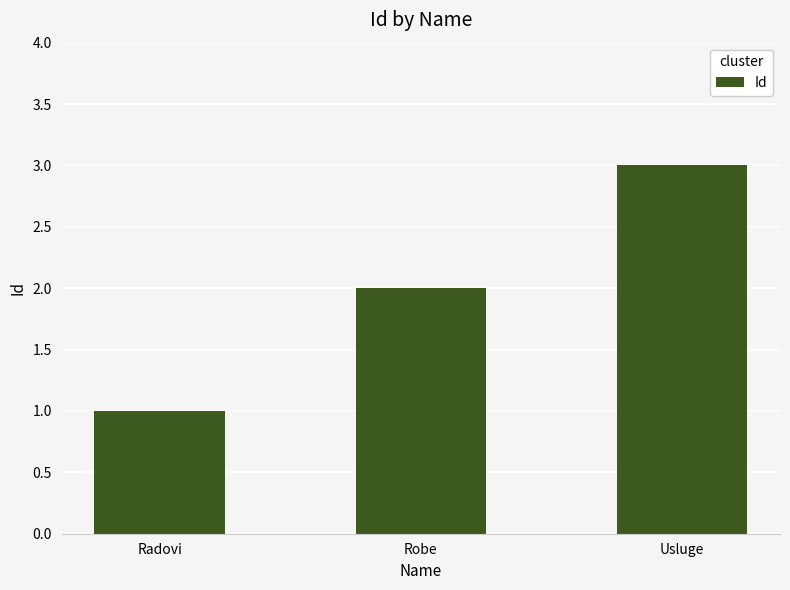

Reading left to right, extract all data points from this chart.

1	2	3